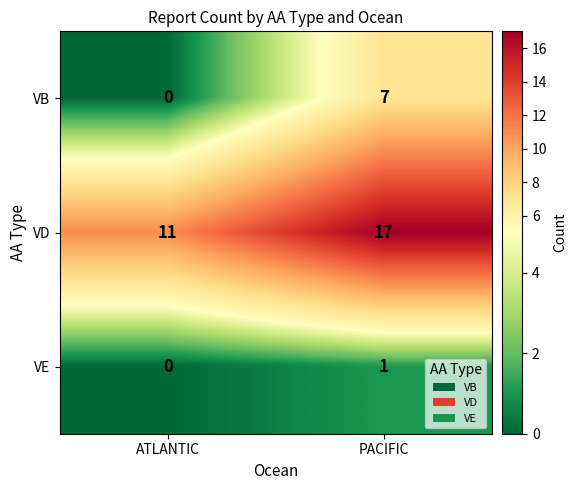

What is the maximum value shown in the chart?

17